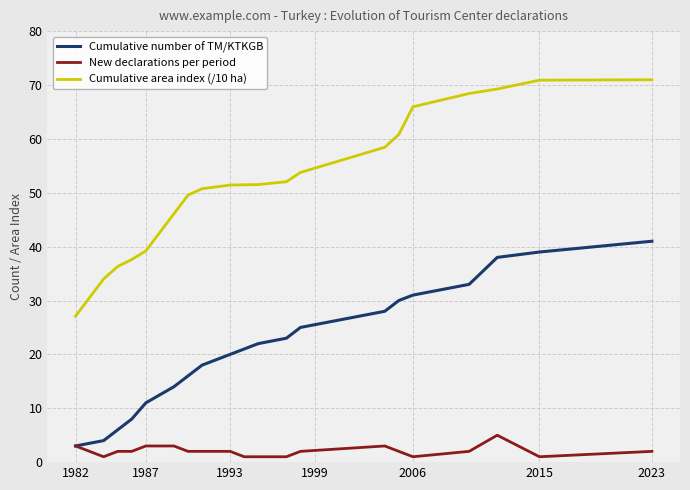

List the series in order of their overall mean, lowest first.

New declarations per period, Cumulative number of TM/KTKGB, Cumulative area index (/10 ha)